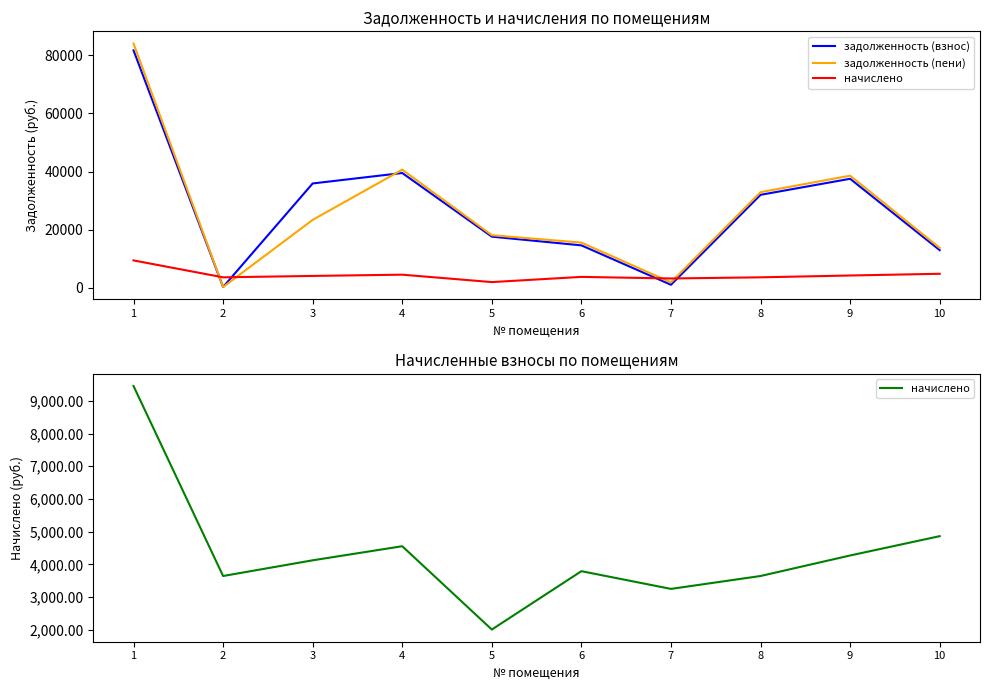

Where do задолженность (взнос) and задолженность (пени) first cross each other?

3 and 4